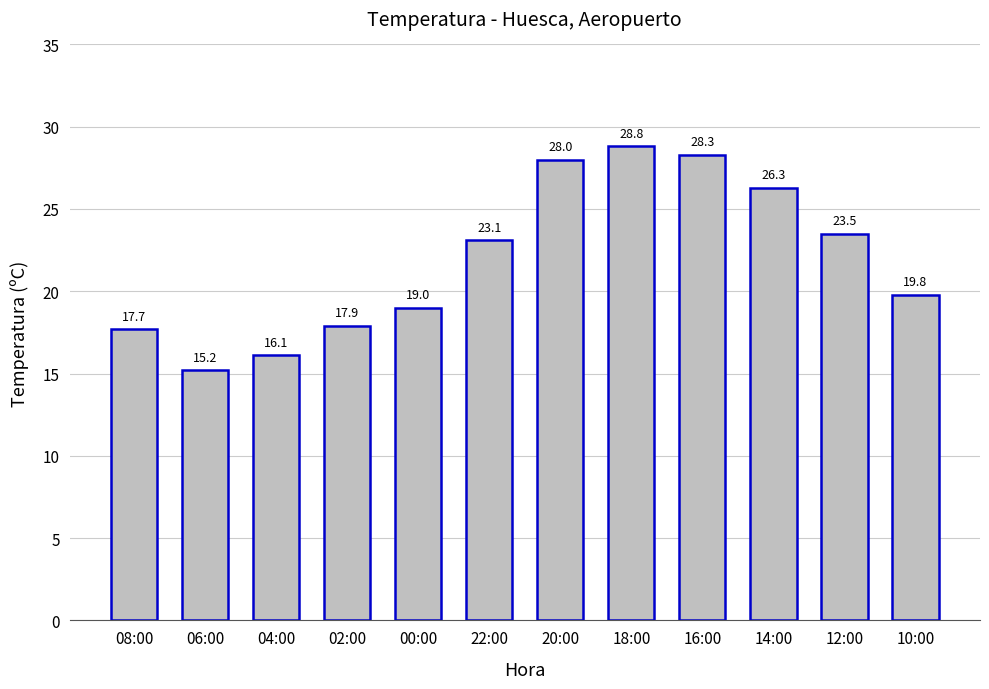

Rank the categories by value from highest to lowest.

18:00, 16:00, 20:00, 14:00, 12:00, 22:00, 10:00, 00:00, 02:00, 08:00, 04:00, 06:00